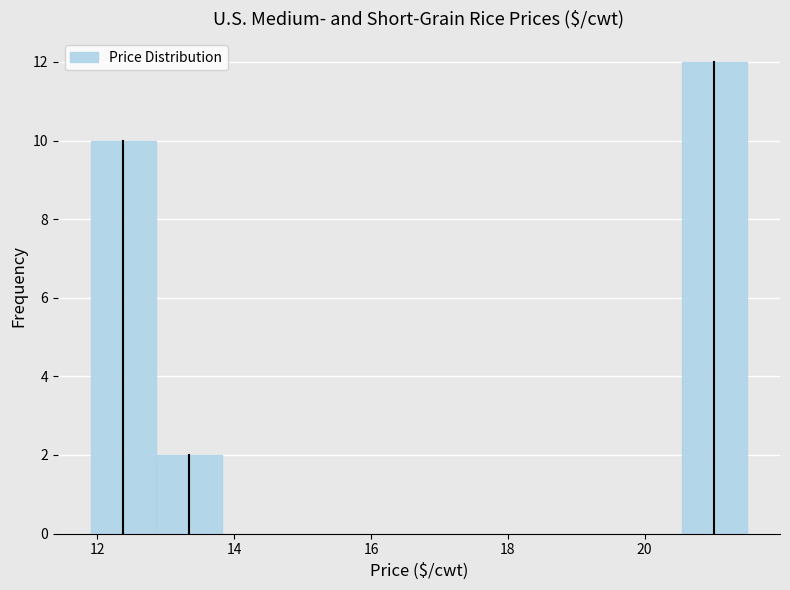

Which range on the x-axis has the tallest bar?

20.54 to 21.50